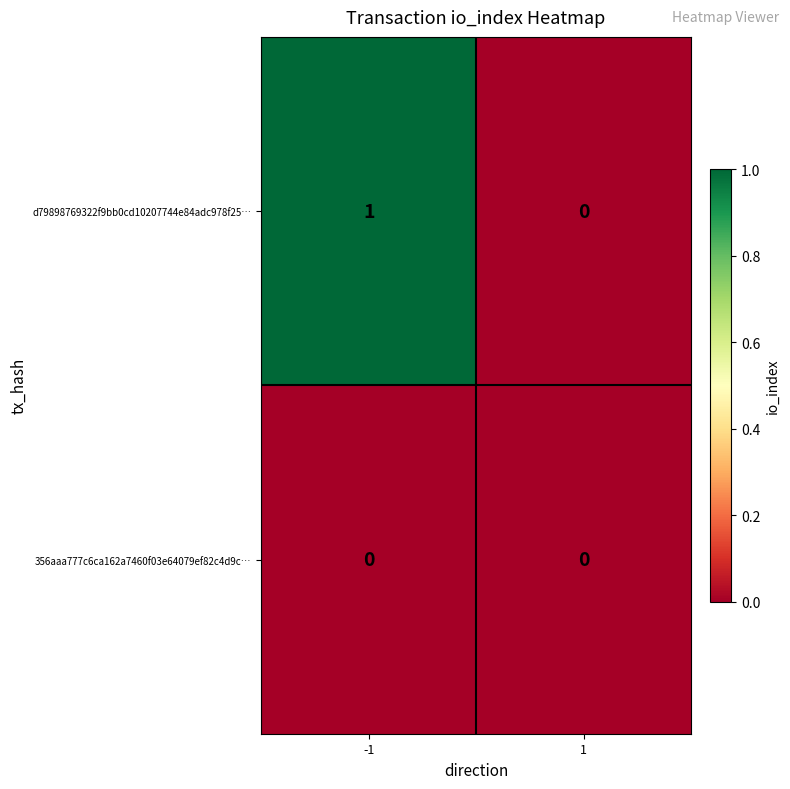

List the series in order of their overall mean, lowest first.

356aaa777c6ca162a7460f03e64079ef82c4d9c…, d79898769322f9bb0cd10207744e84adc978f25…